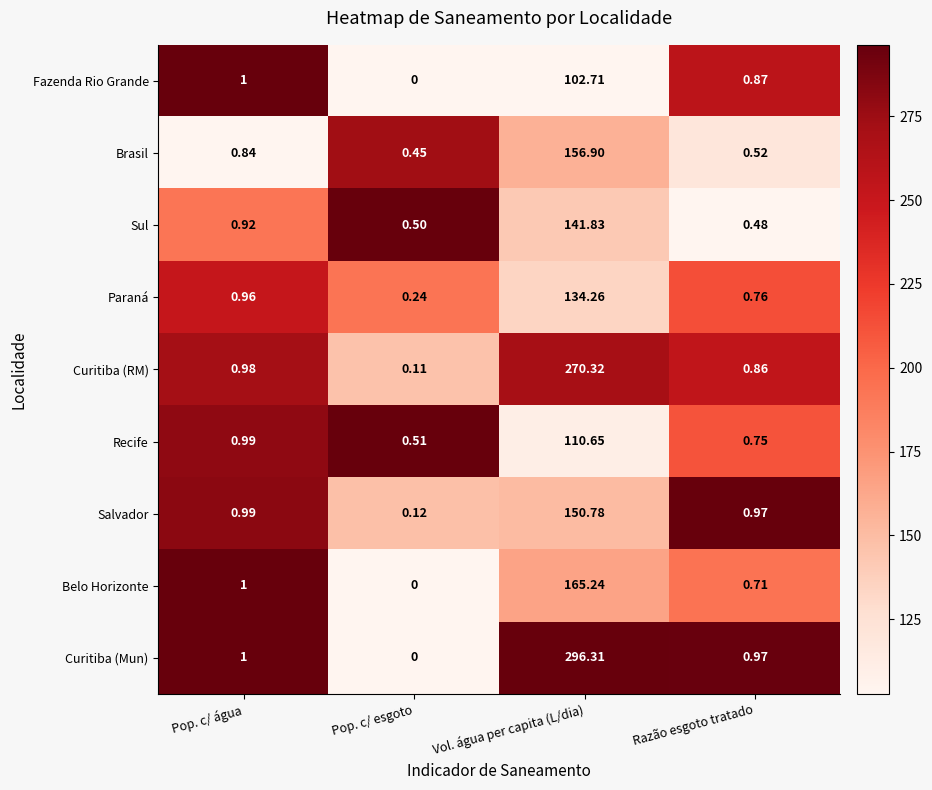

What is the total value across all series at Vol. água per capita (L/dia)?

1529.0